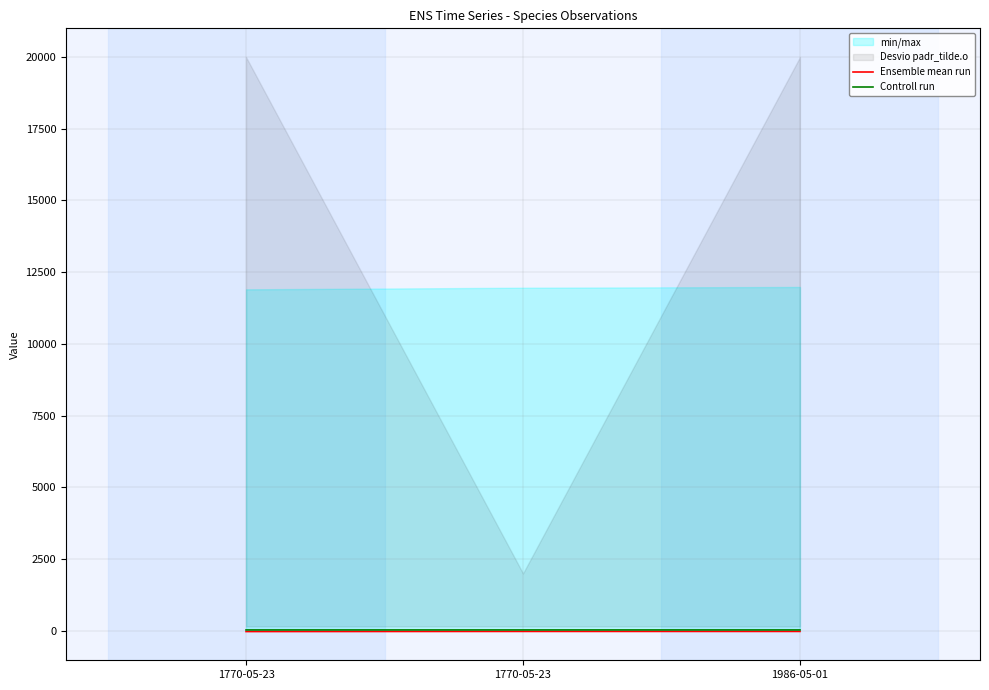

Rank the series by their average value, from highest to lowest.

Controll run, Ensemble mean run